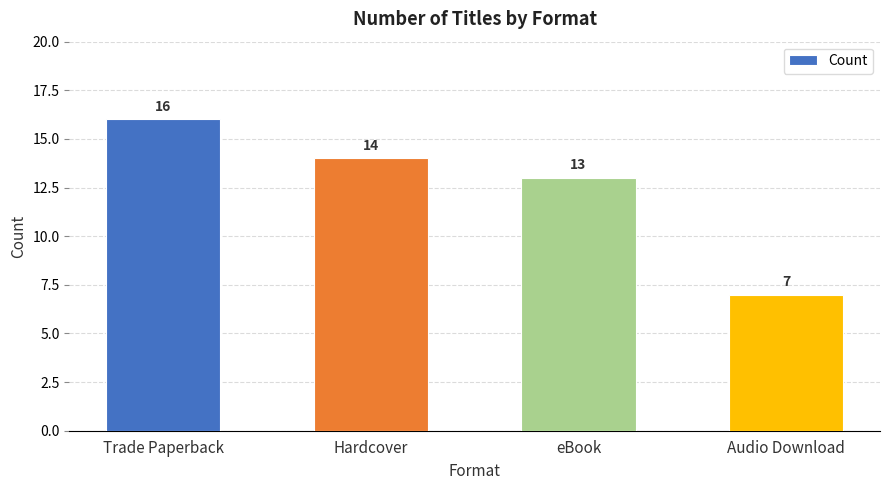

Approximately how many times larger is the value at Trade Paperback compared to Hardcover?

1.1